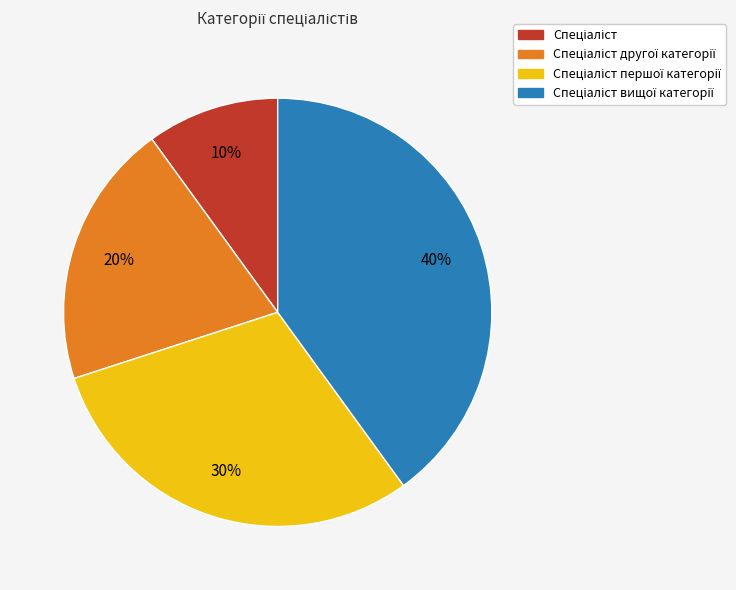

Is there a majority slice in this chart?

No